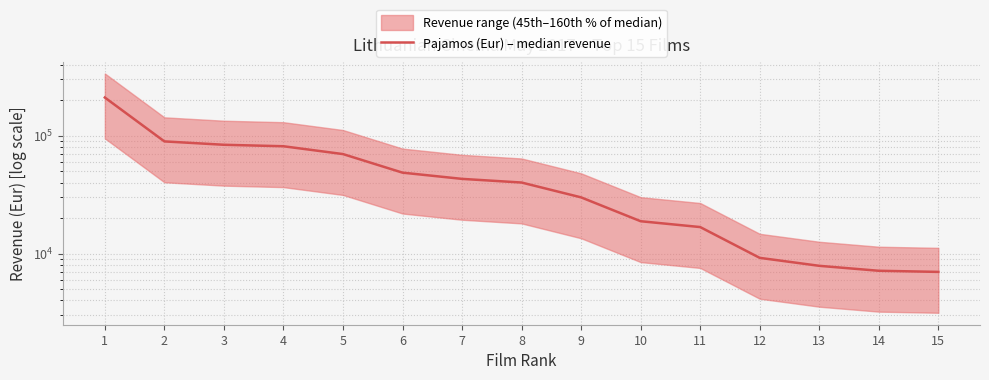

What is the value of the 7th point from the left?

42987.0